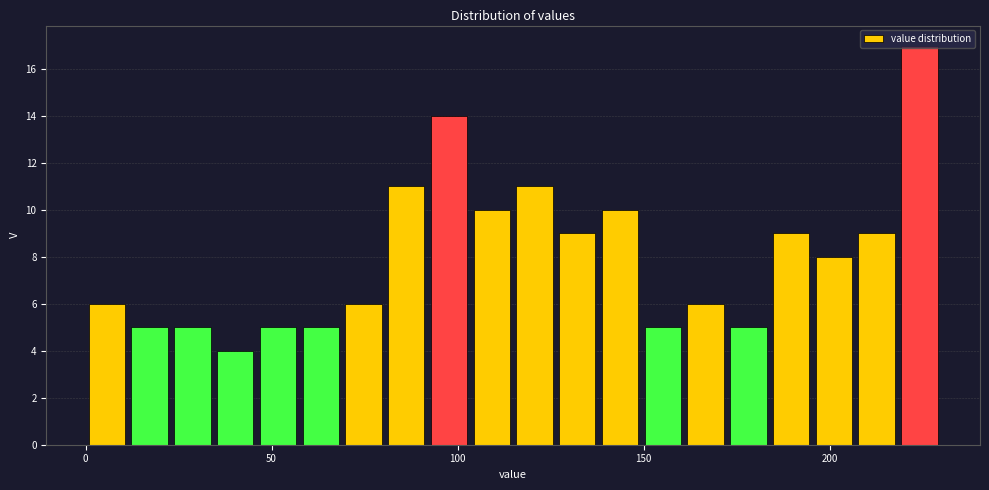

Read against the x-axis, roughly where is the centre of the tallest bar?

225